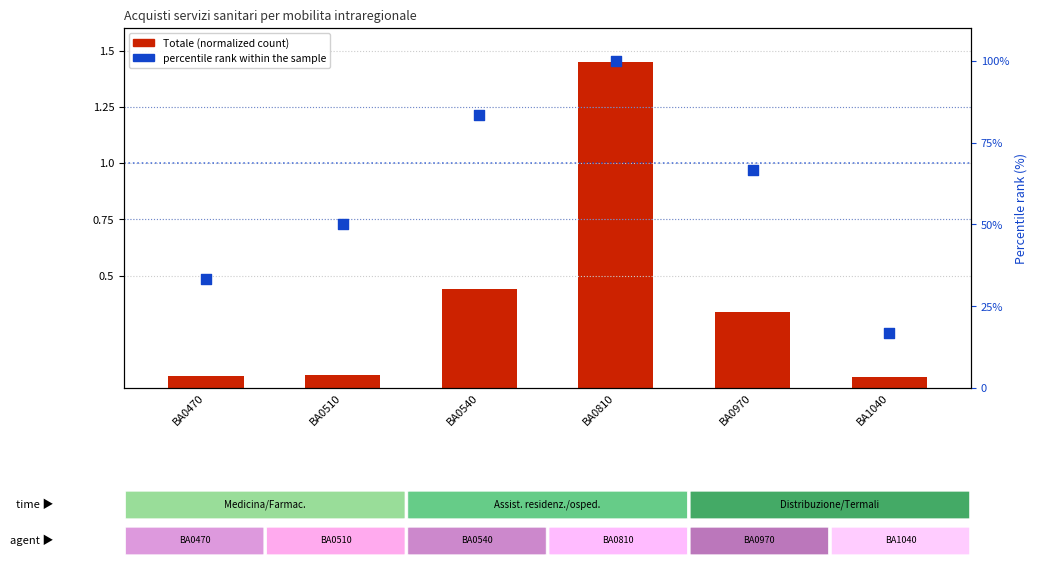

At which category is the sum across all series the highest?

BA0810